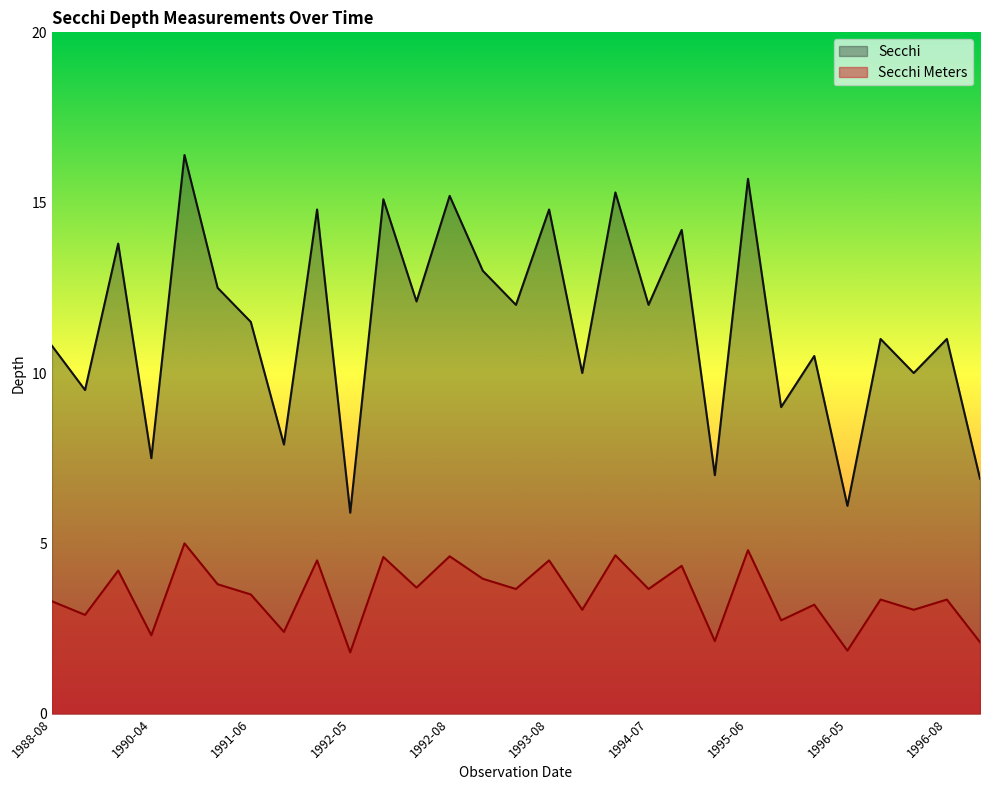

The value of Secchi Meters at 1994-08 is 4.3. True or false?

True